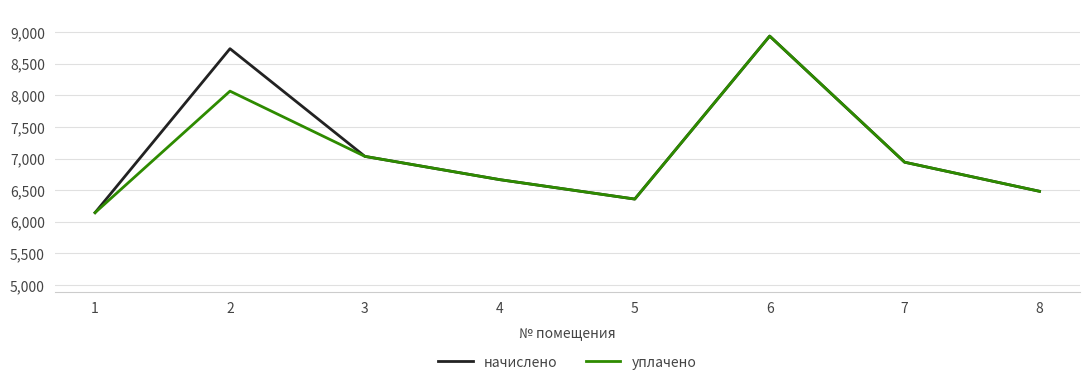

Is the value of уплачено at 5 greater than the value of начислено at 3?

No